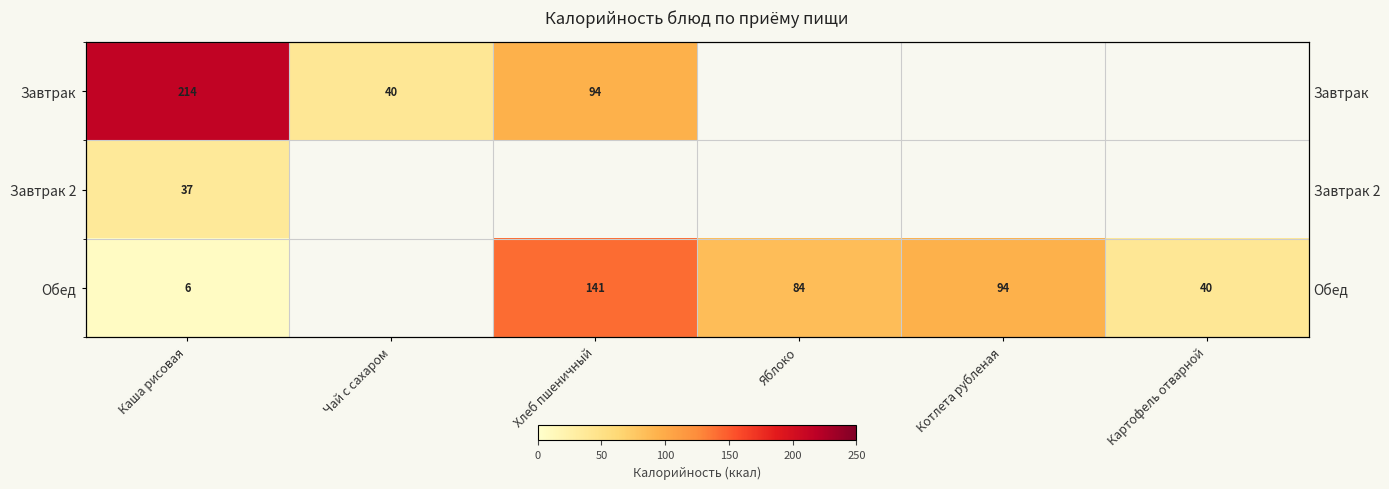

At which category is the sum across all series the highest?

Каша рисовая